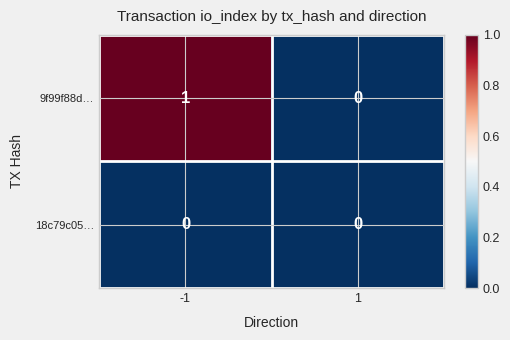

Reading right to left, list all the values displayed in this chart.

9f99f88d…: 0	1
18c79c05…: 0	0